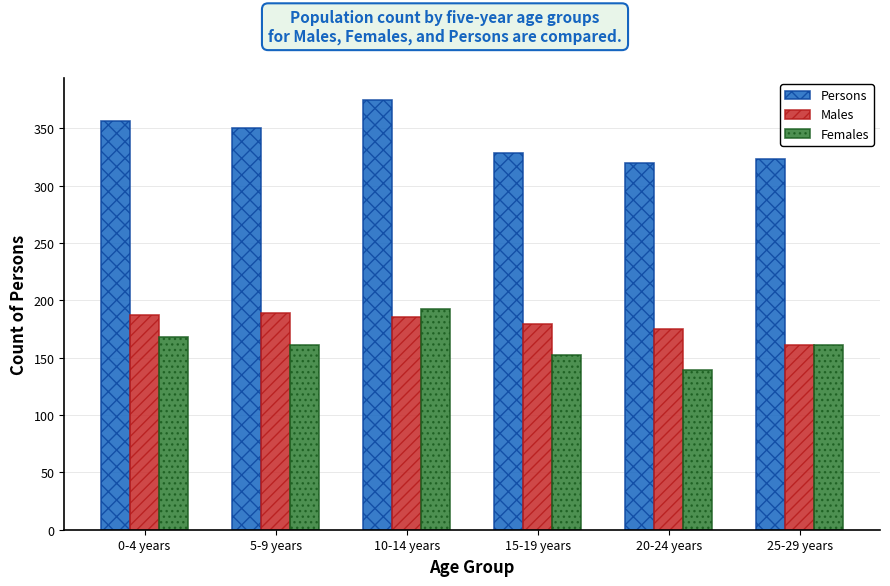

What is the difference between the maximum and second lowest values in the Males series?

14